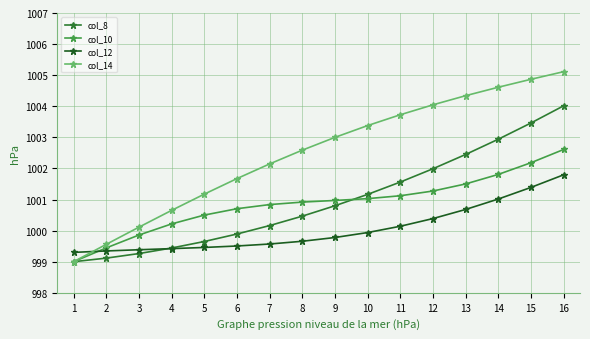

List the series in order of their peak value, lowest first.

col_12, col_10, col_8, col_14